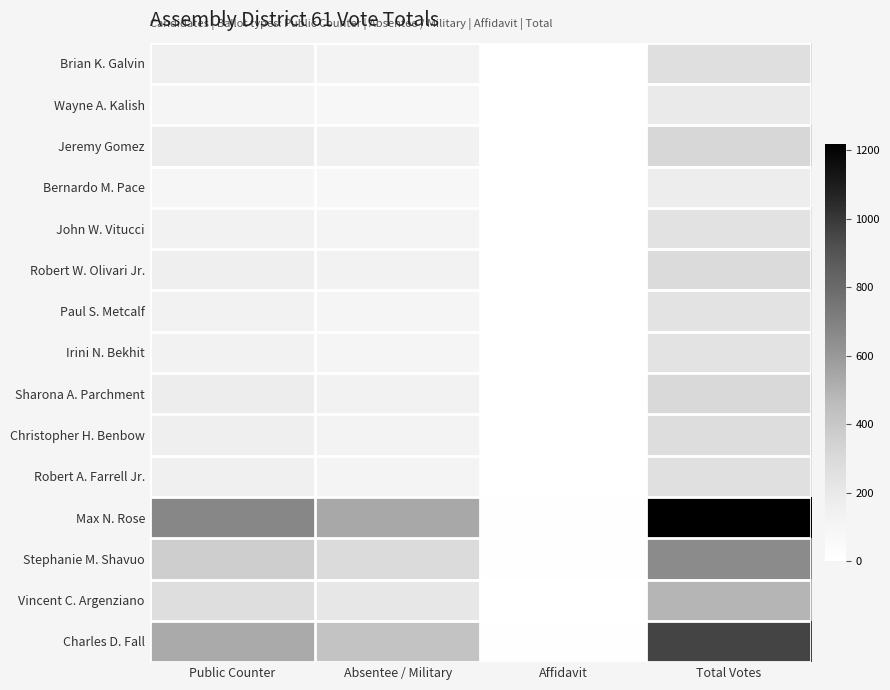

What is the greatest value displayed?

1219